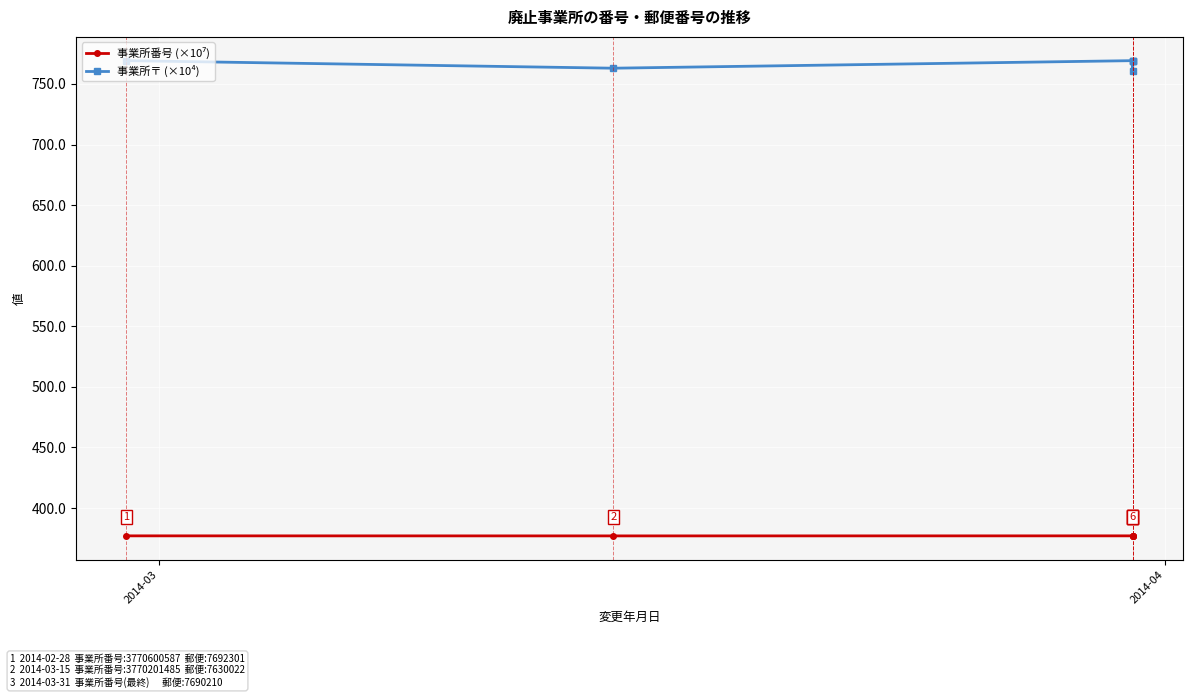

What is the sum of all 事業所〒 (×10⁴) values?

4600.6